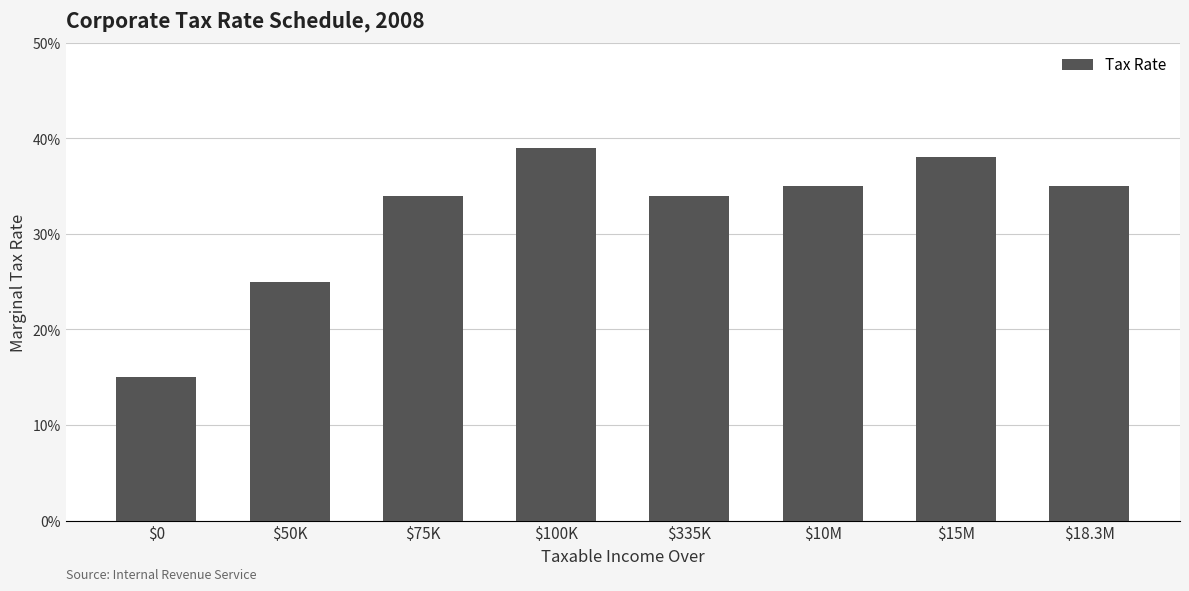

Are the bars horizontal?

No